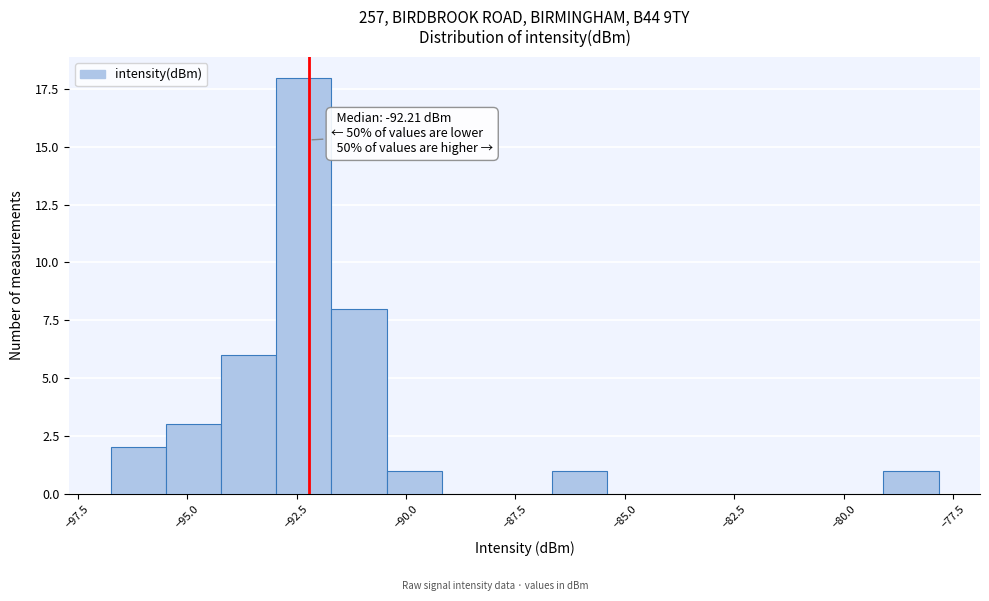

Read against the x-axis, roughly where is the centre of the tallest bar?

-92.5